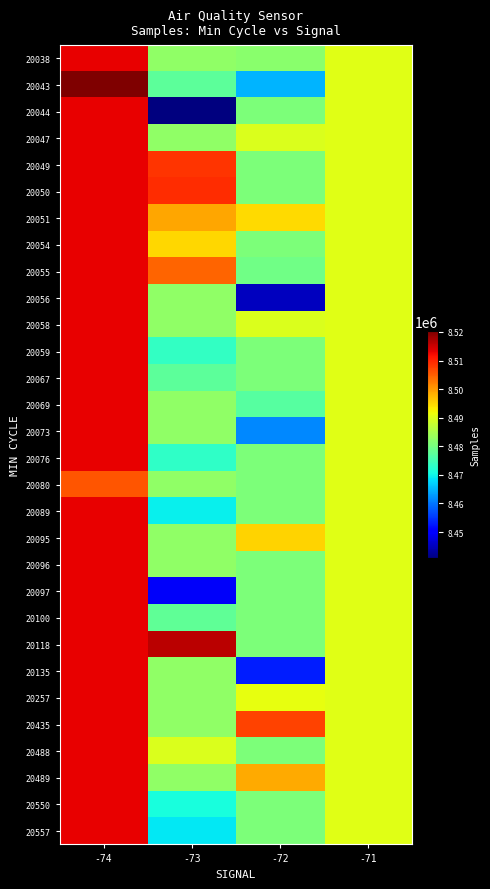

What is the smallest value displayed?

8440788.0